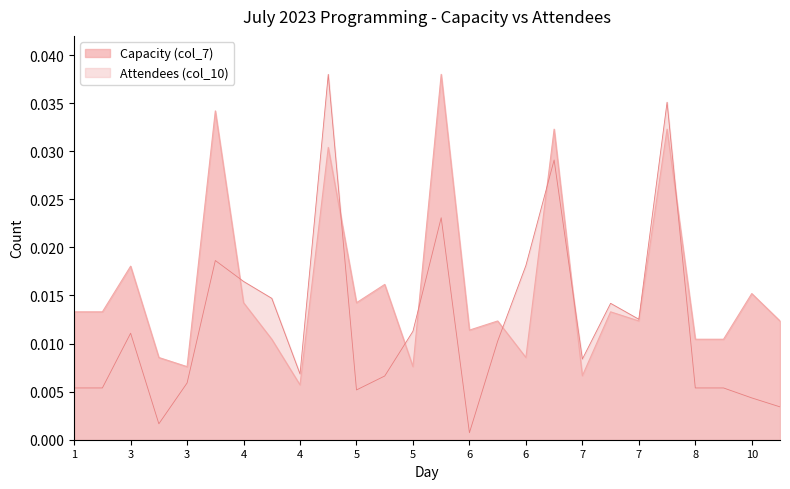

Which has a higher value, 5 or 4?

5